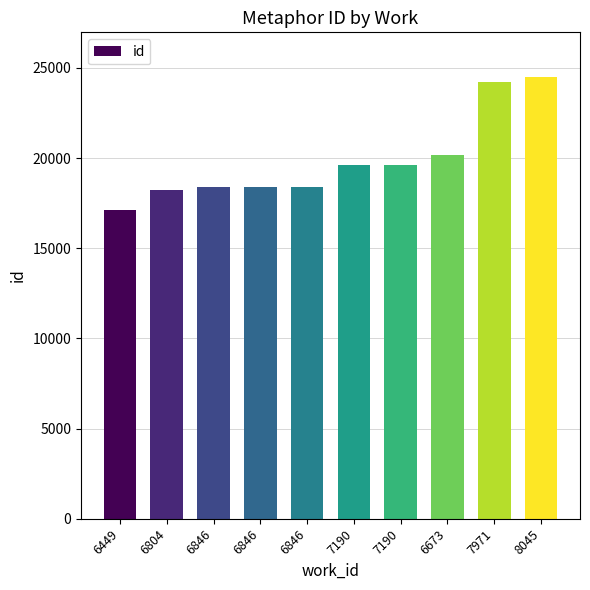

Are the bars horizontal?

No